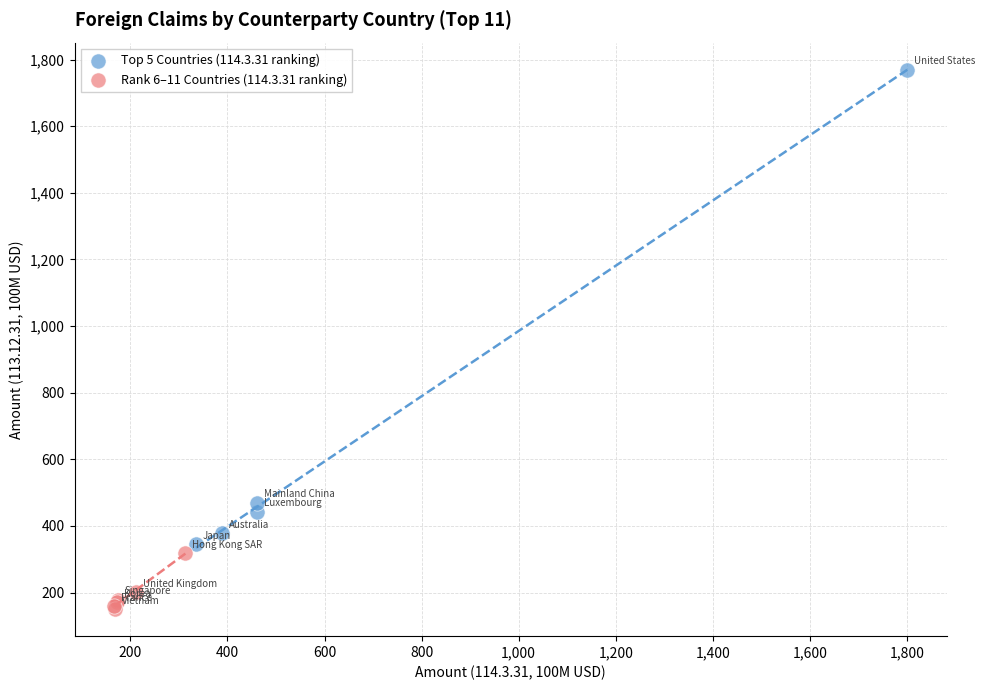

Which series contains the highest Y value?

Top 5 Countries (114.3.31 ranking)